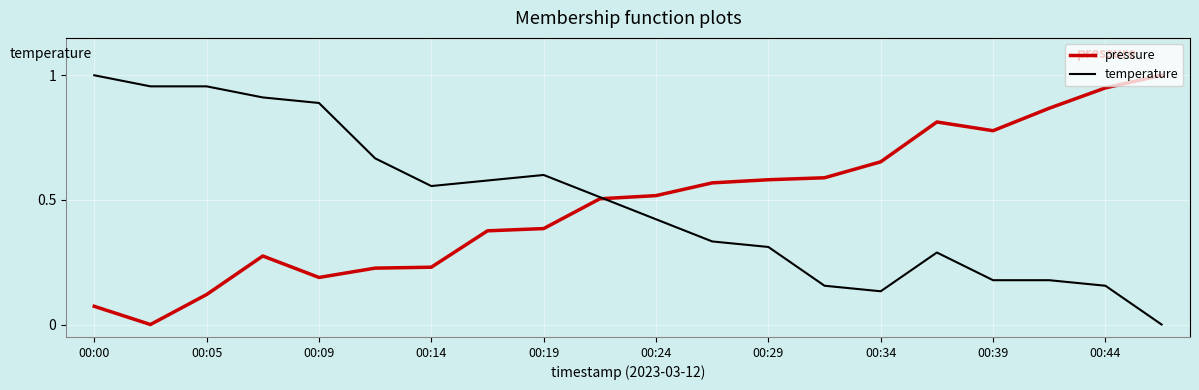

Rank the series by their average value, from lowest to highest.

pressure, temperature